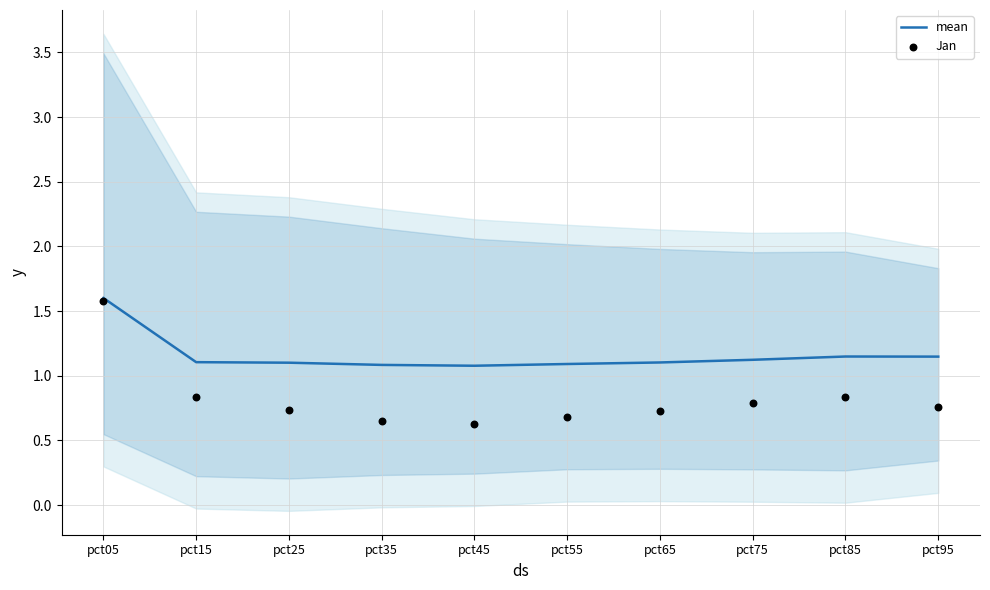

At which category is the sum across all series the highest?

pct05